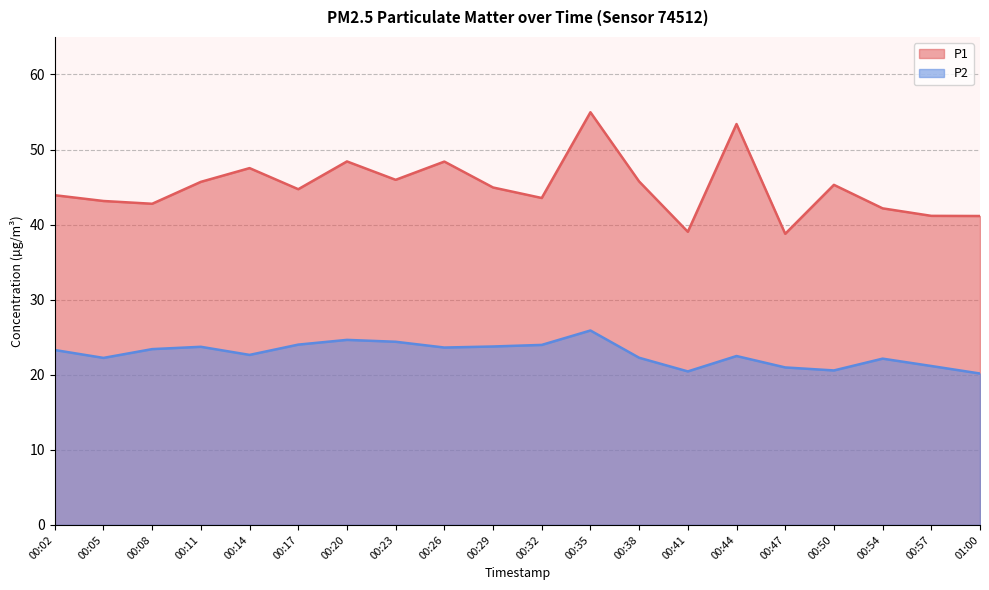

List the series in order of their overall mean, lowest first.

P2, P1